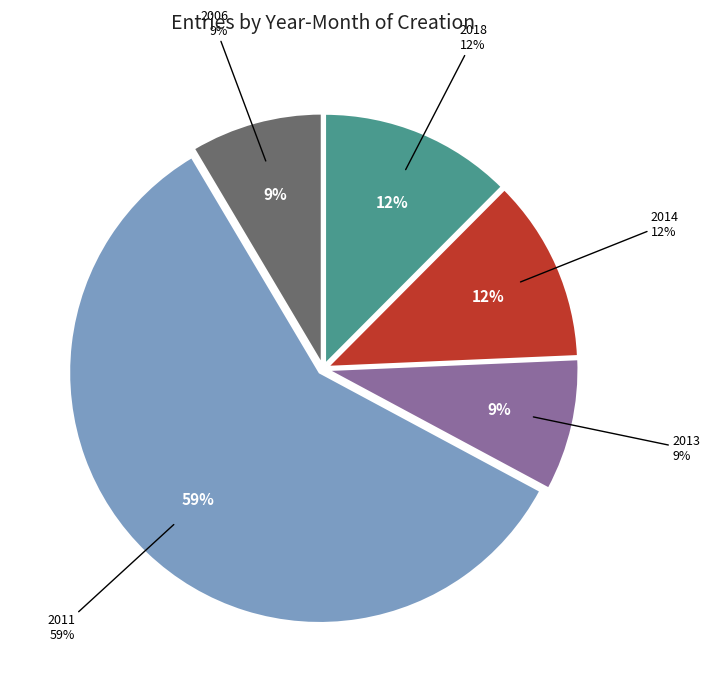

Is 2006 the majority of the pie?

No